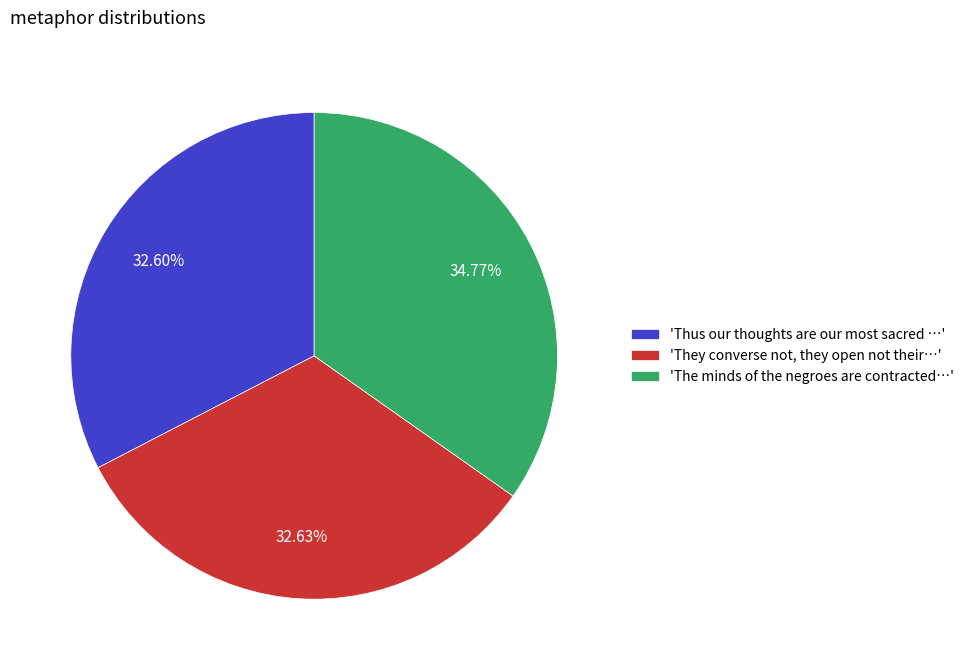

Approximately how many times larger is the value at 'They converse not, they open not their…' compared to 'The minds of the negroes are contracted…'?

0.9